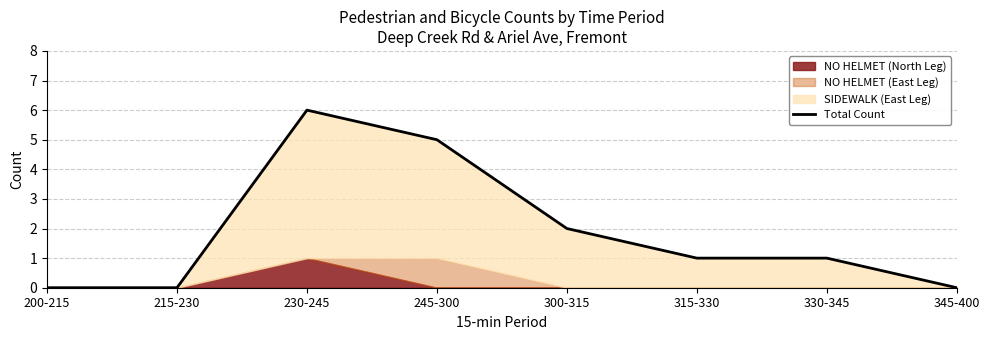

How many points are higher than both their immediate neighbors (excluding endpoints)?

1